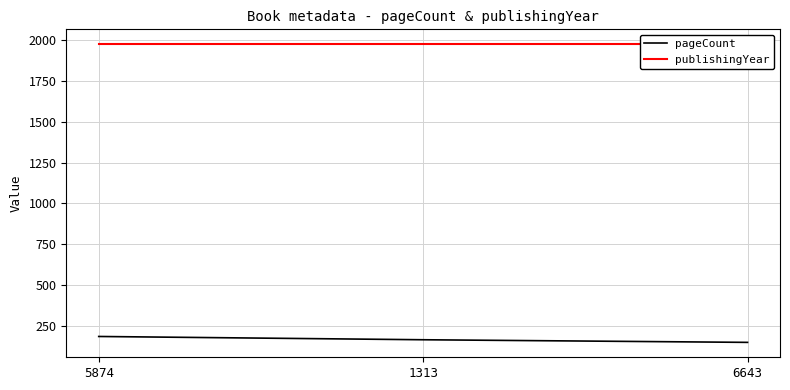

Count the number of categories in the chart.

3